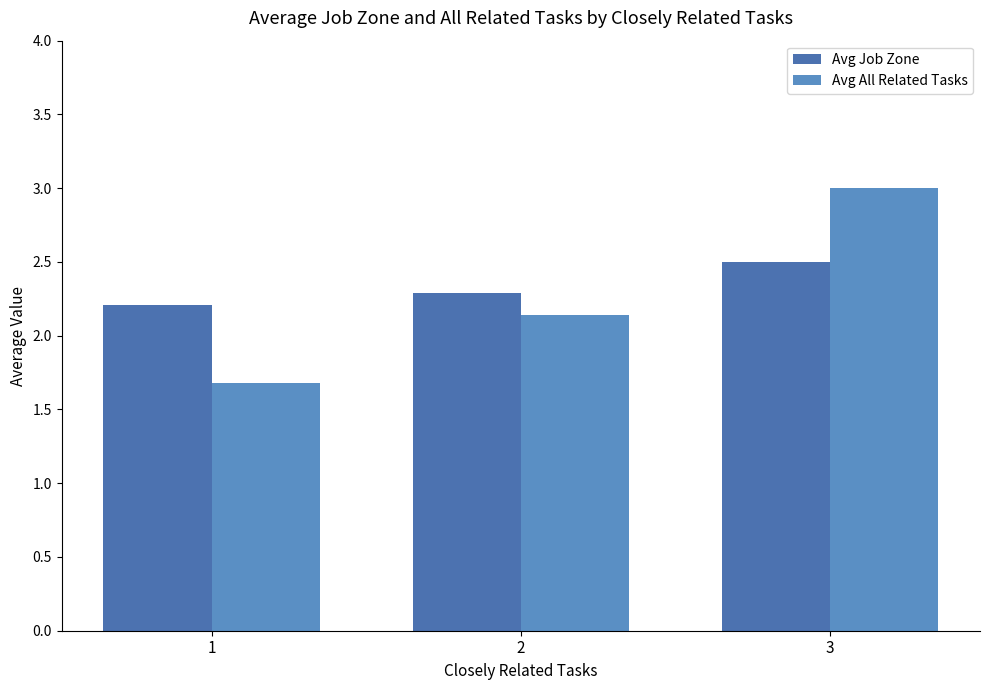

Rank the series by their average value, from lowest to highest.

Avg All Related Tasks, Avg Job Zone